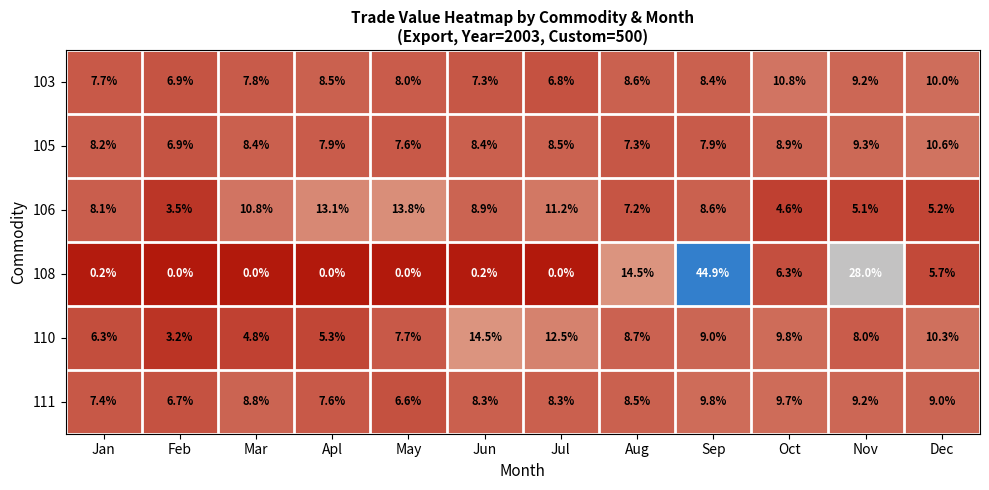

What is the sum of the 105 values at Nov and Mar?

17.7